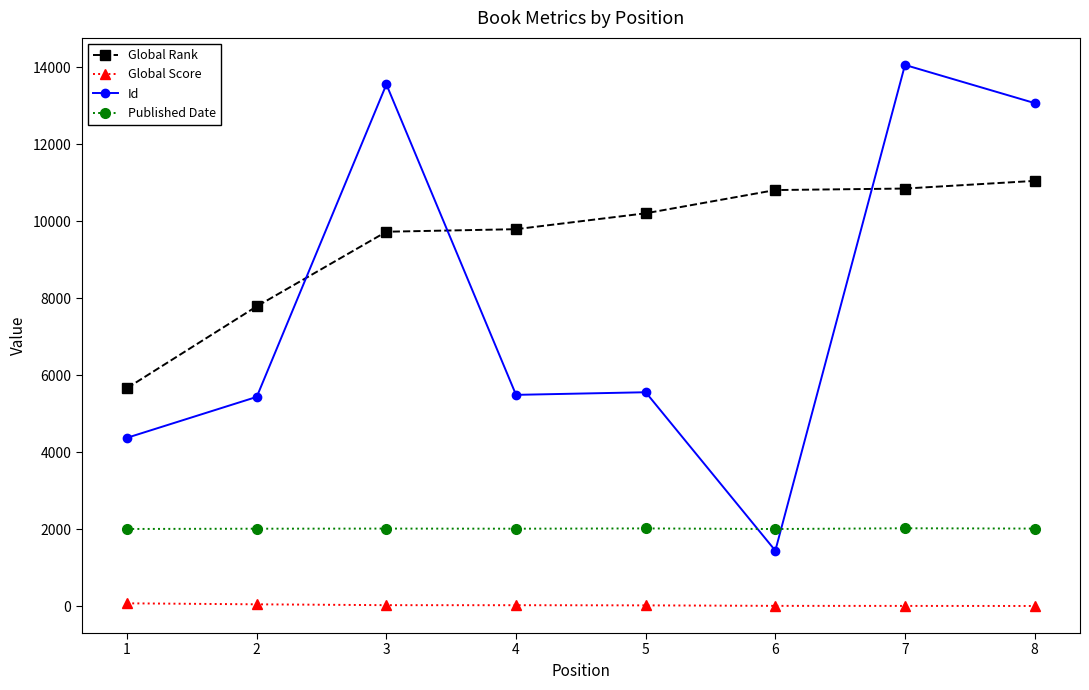

The value of Global Rank at 6 is 10810. True or false?

True